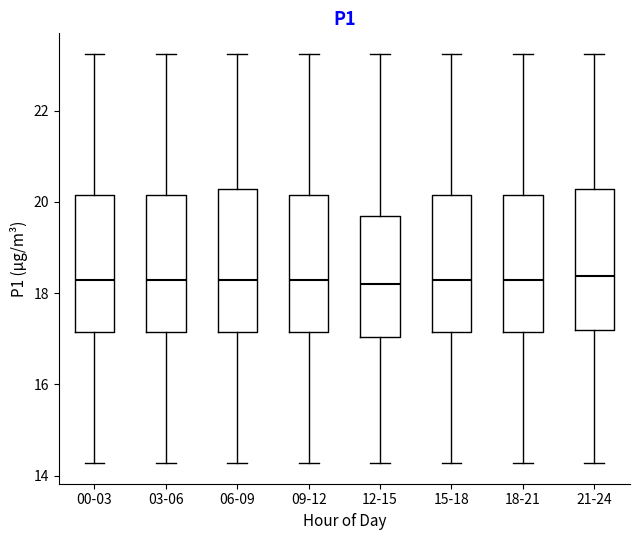

Reading left to right, transcribe this box plot: for each box, give where its median line is, the range the box spans, and where its two whiskers end, as read against the y-axis. The values are not printed on the chart, so give them approximately, as read against the axis.

00-03: median 18.2, box 17.2 to 20.2, whiskers 14.2 to 23.2
03-06: median 18.2, box 17.2 to 20.2, whiskers 14.2 to 23.2
06-09: median 18.2, box 17.2 to 20.2, whiskers 14.2 to 23.2
09-12: median 18.2, box 17.2 to 20.2, whiskers 14.2 to 23.2
12-15: median 18.2, box 17.0 to 19.6, whiskers 14.2 to 23.2
15-18: median 18.2, box 17.2 to 20.2, whiskers 14.2 to 23.2
18-21: median 18.2, box 17.2 to 20.2, whiskers 14.2 to 23.2
21-24: median 18.4, box 17.2 to 20.2, whiskers 14.2 to 23.2